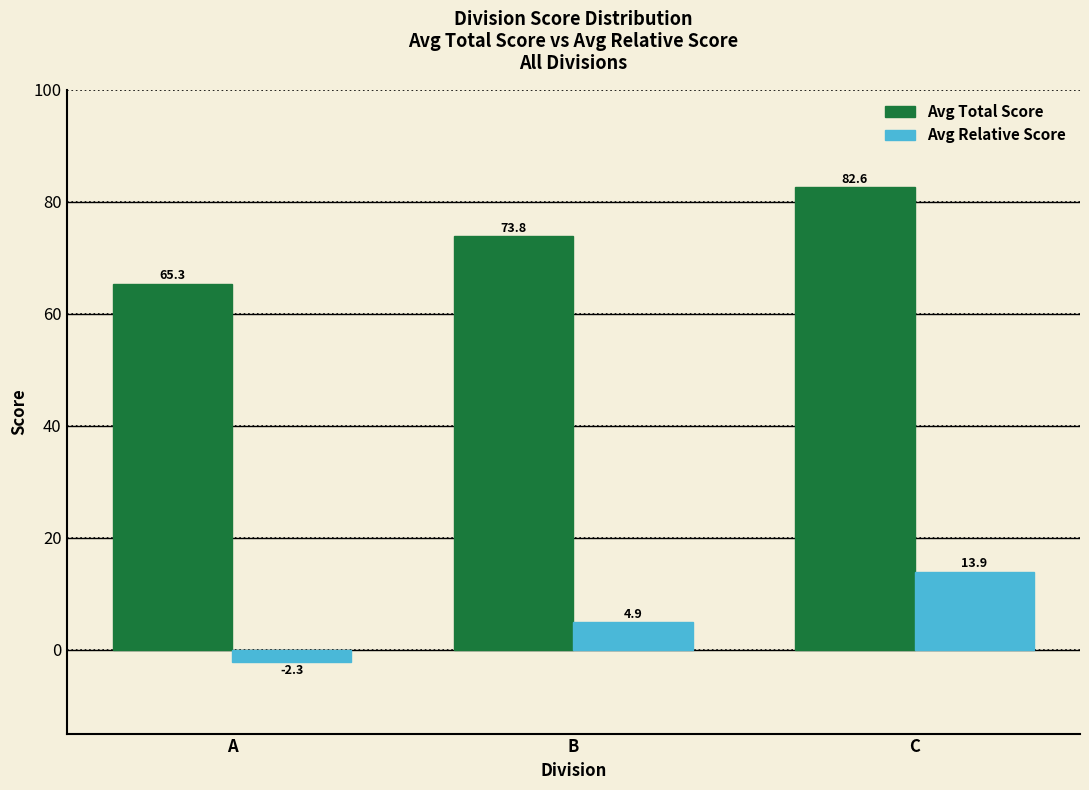

The Avg Relative Score series shows 3.3 at C. True or false?

False